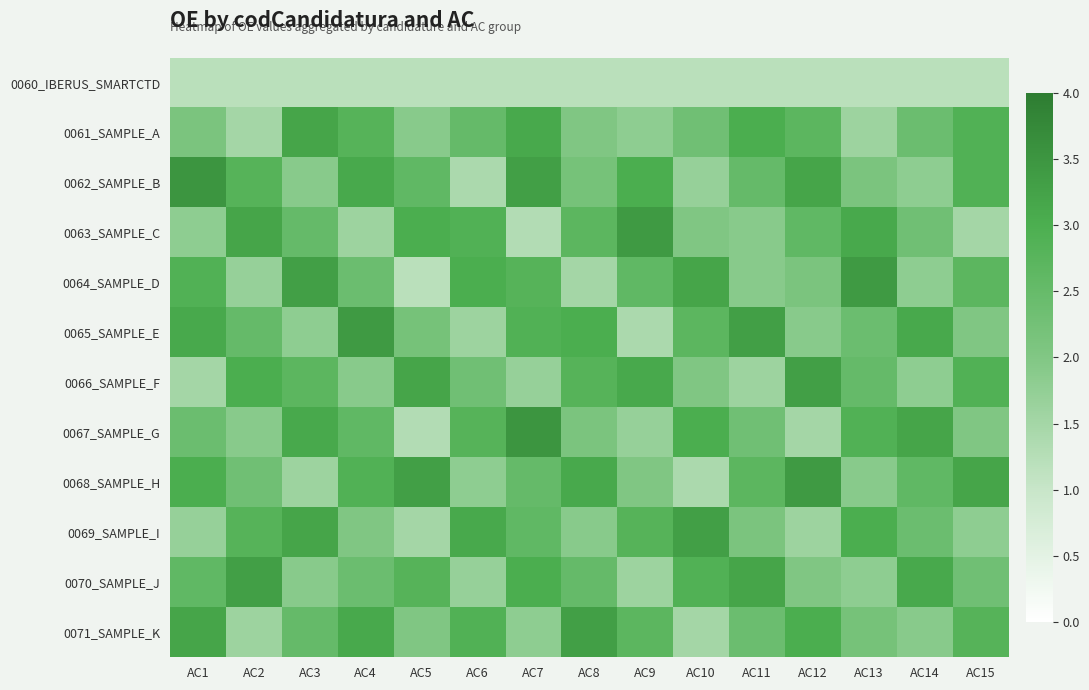

What is the total value across all series at AC13?

28.1